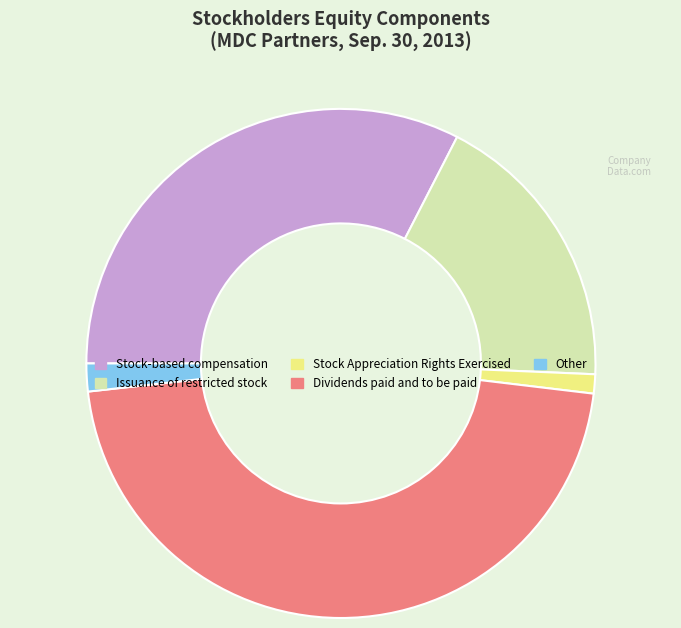

How many slices are in this pie chart?

5